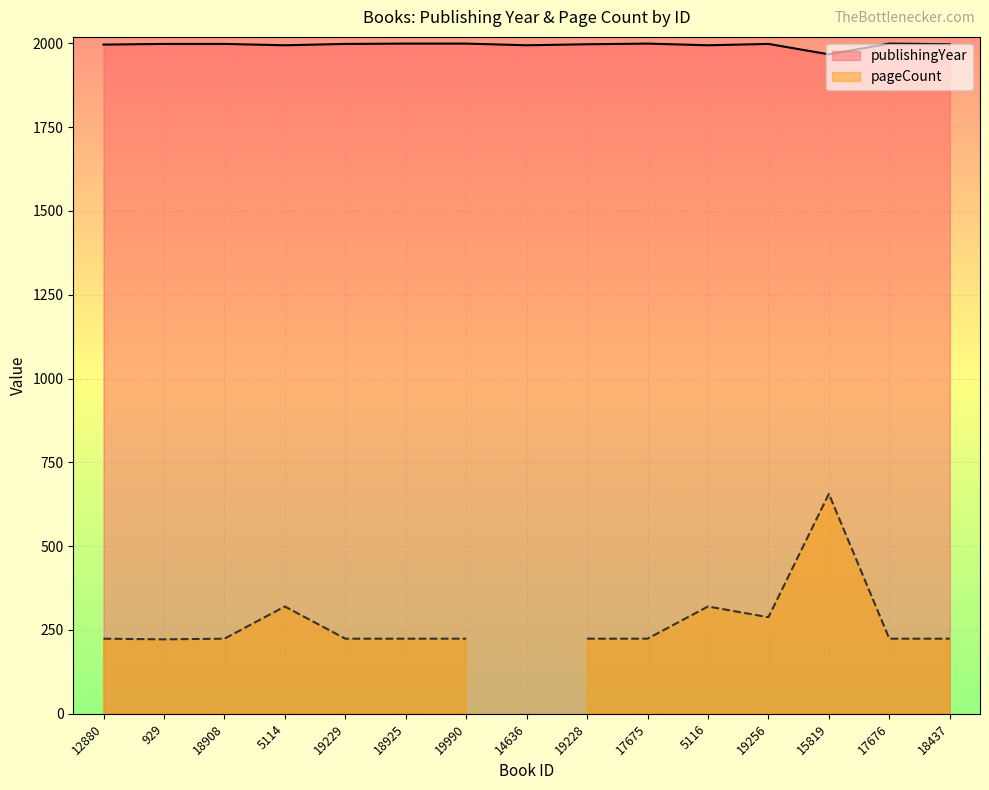

Where is the first local minimum?

5114